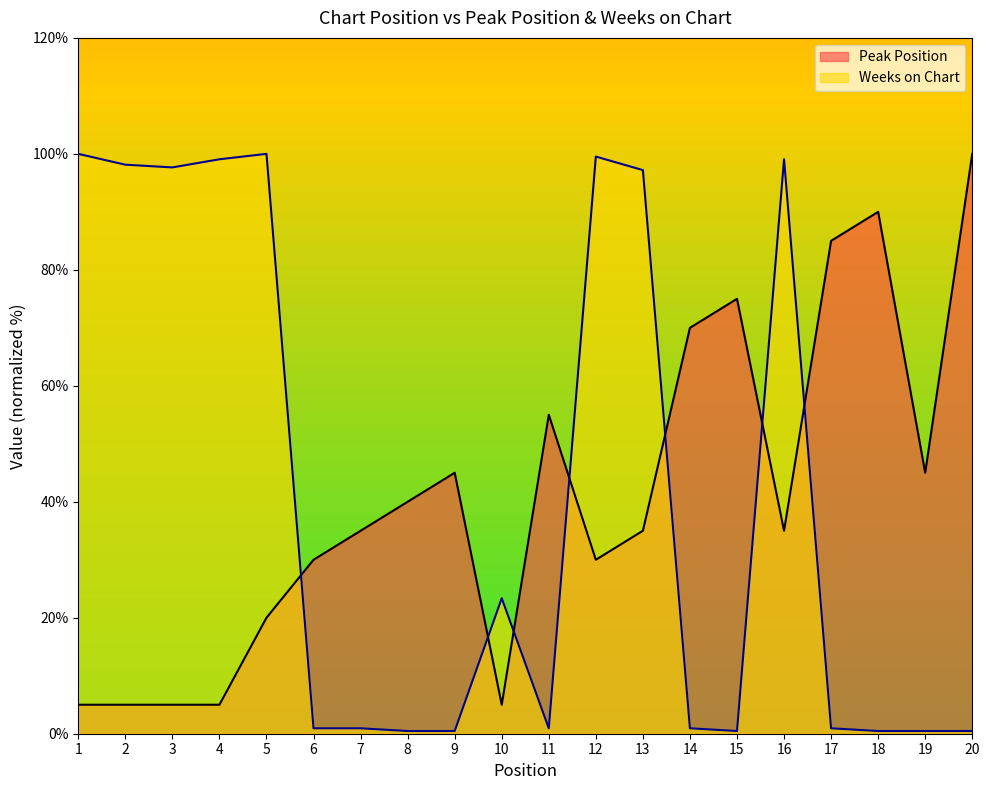

Which series ends up on top after the final intersection of Peak Position and Weeks on Chart?

Peak Position